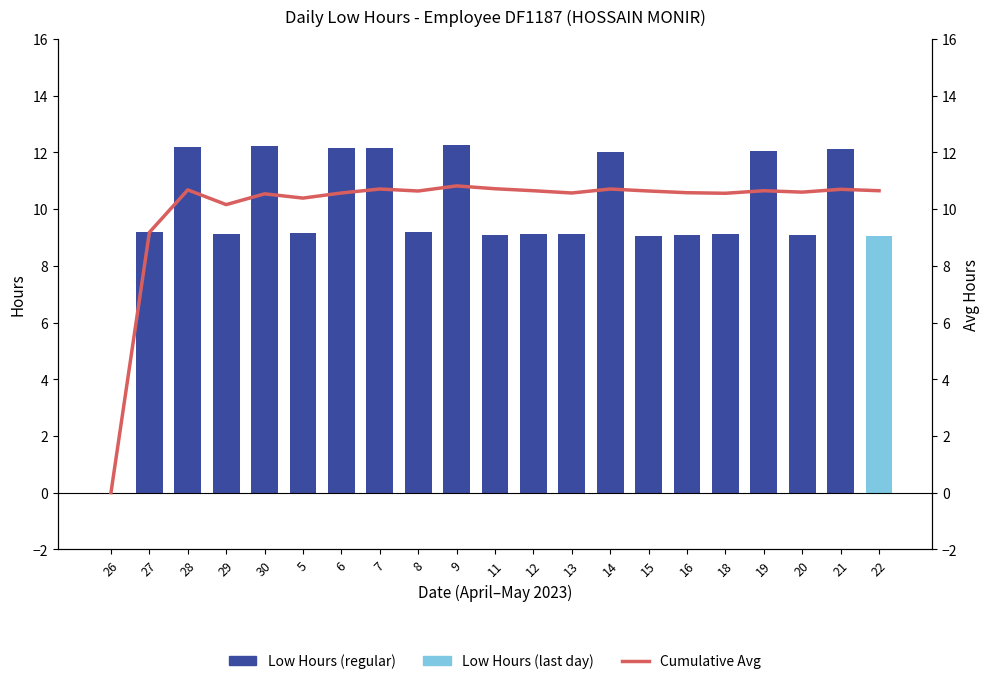

What is the total value across all series at 7?

22.9